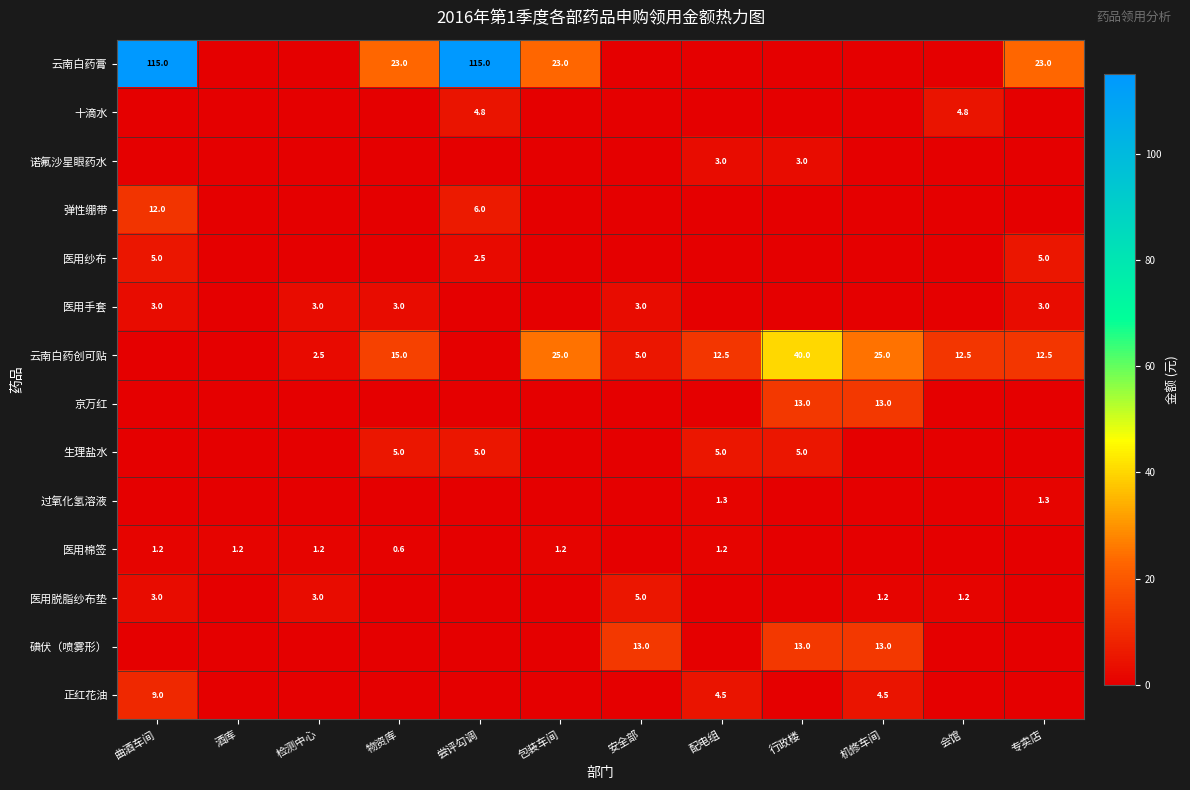

Is it true that 医用手套 equals 4.8 at 物资库?

False